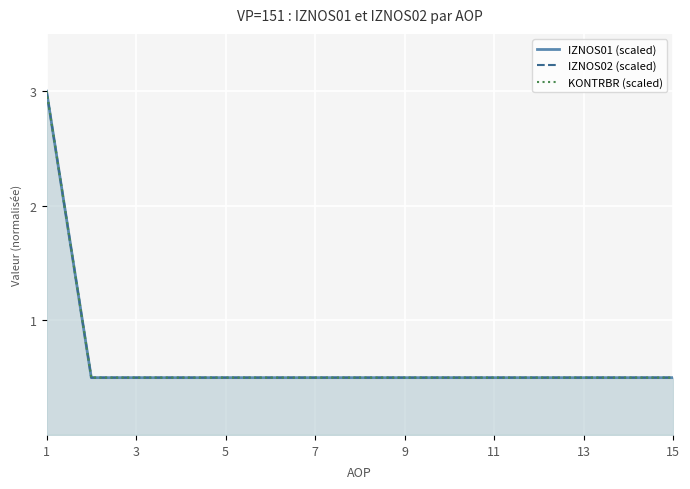

True or false: IZNOS02 (scaled) has a value of 0.2 at 11.

False